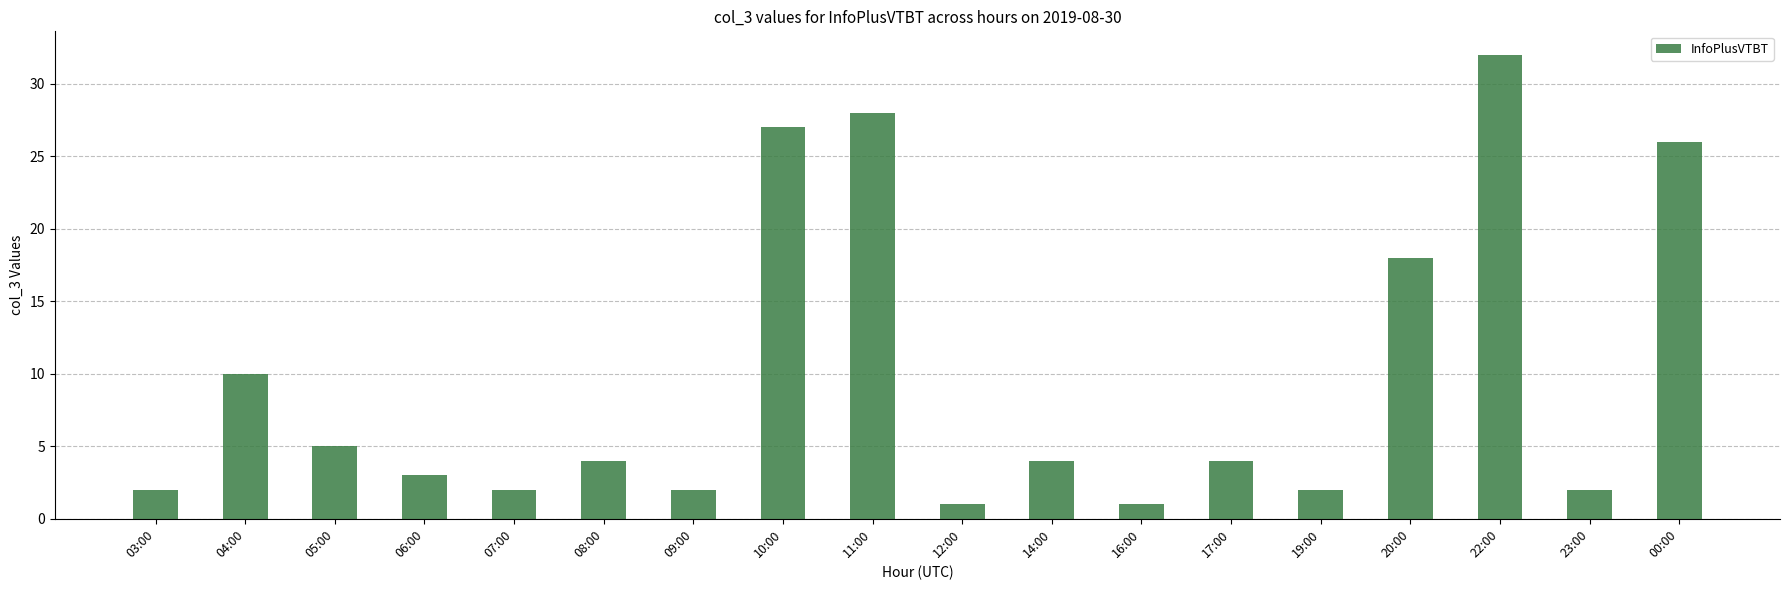

What is the minimum value shown in the chart?

1